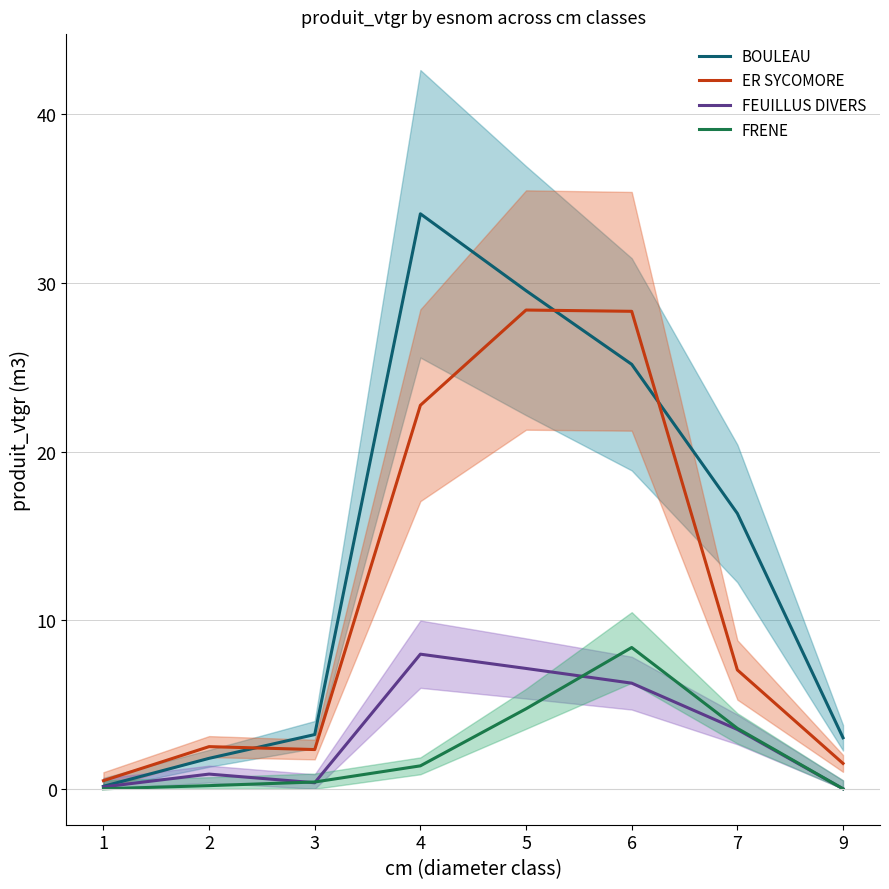

What is the value of the FEUILLUS DIVERS point at the 2nd from the left?

0.9